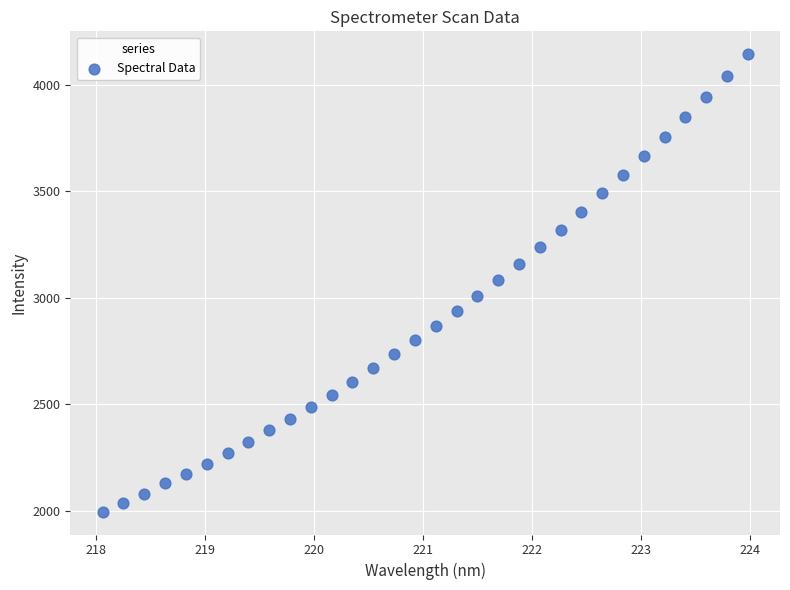

What is the range of X values (max minus min)?

5.9